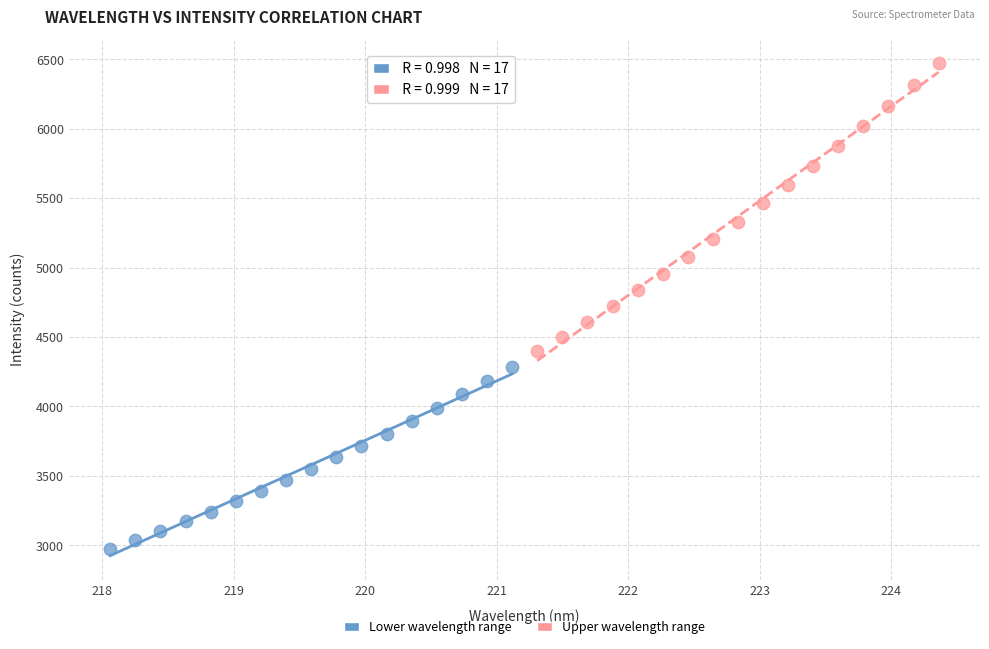

Which series has the widest spread of Y values?

Upper wavelength range